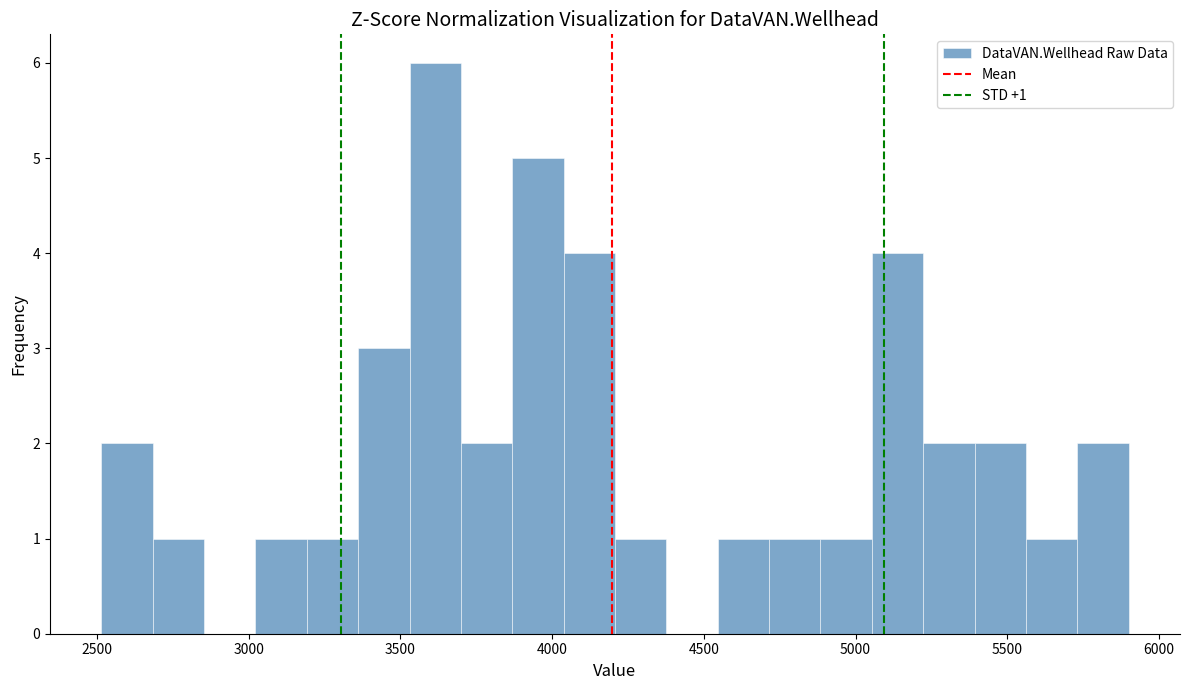

Around what value on the x-axis is the tallest bar? Give the approximate position of its centre, as read against the axis.

3600